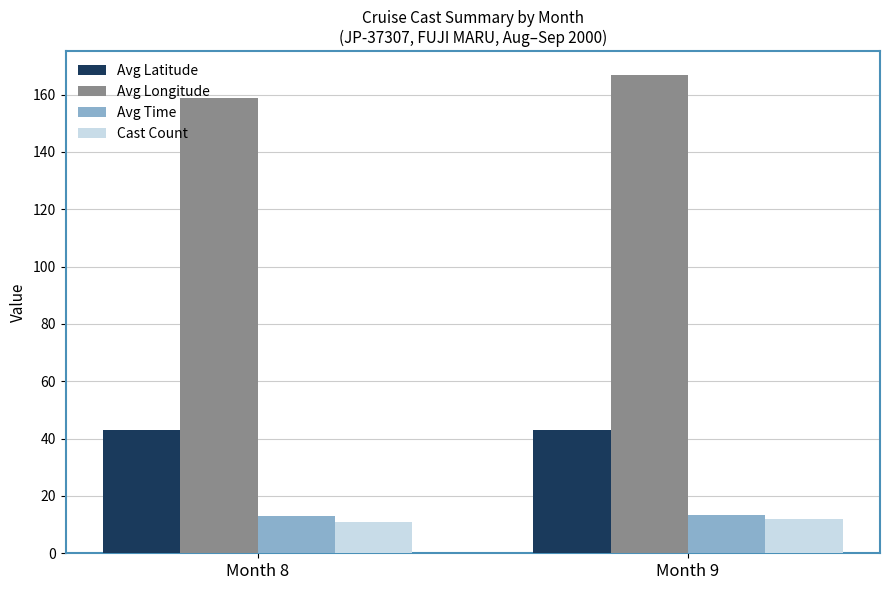

What is the total value across all series at Month 8?

225.9